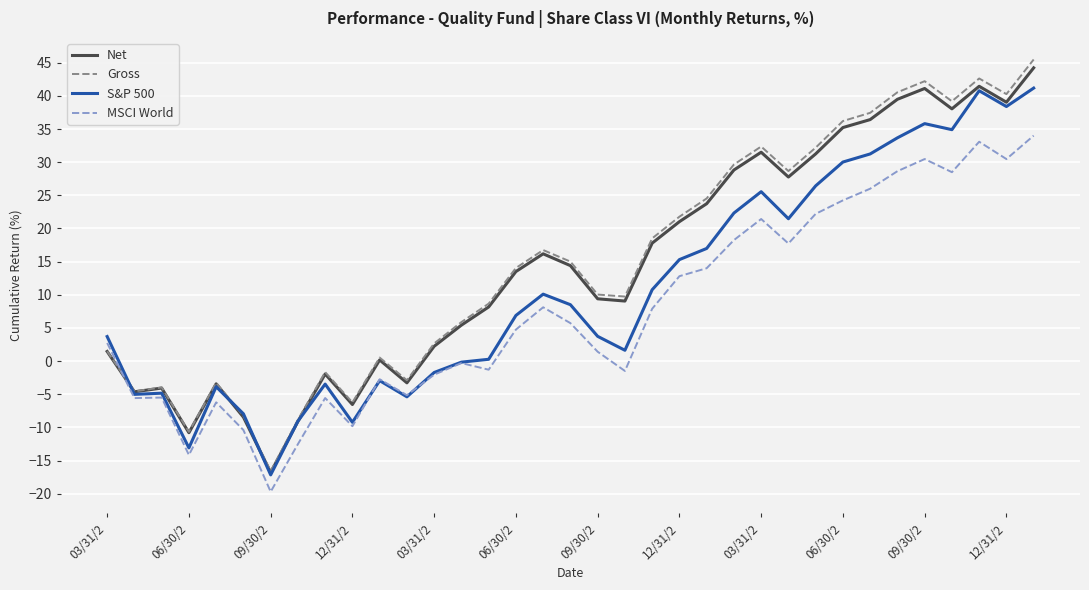

Which series has the largest total across all categories?

Gross